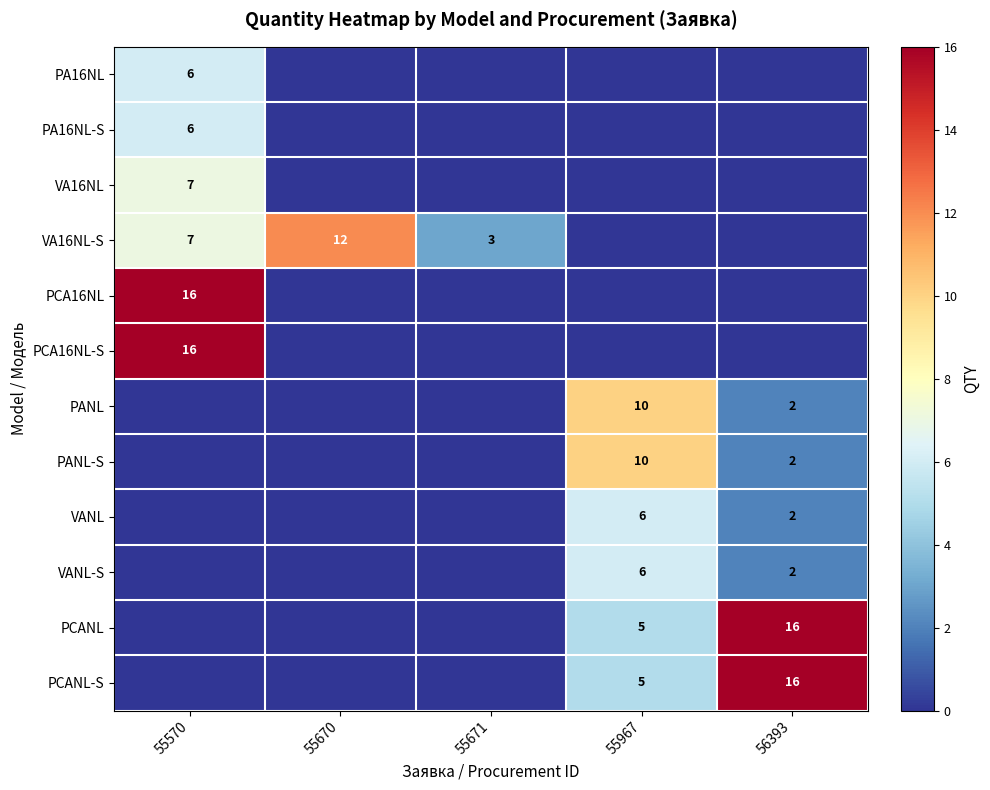

What is the total value across all series at 55670?

12